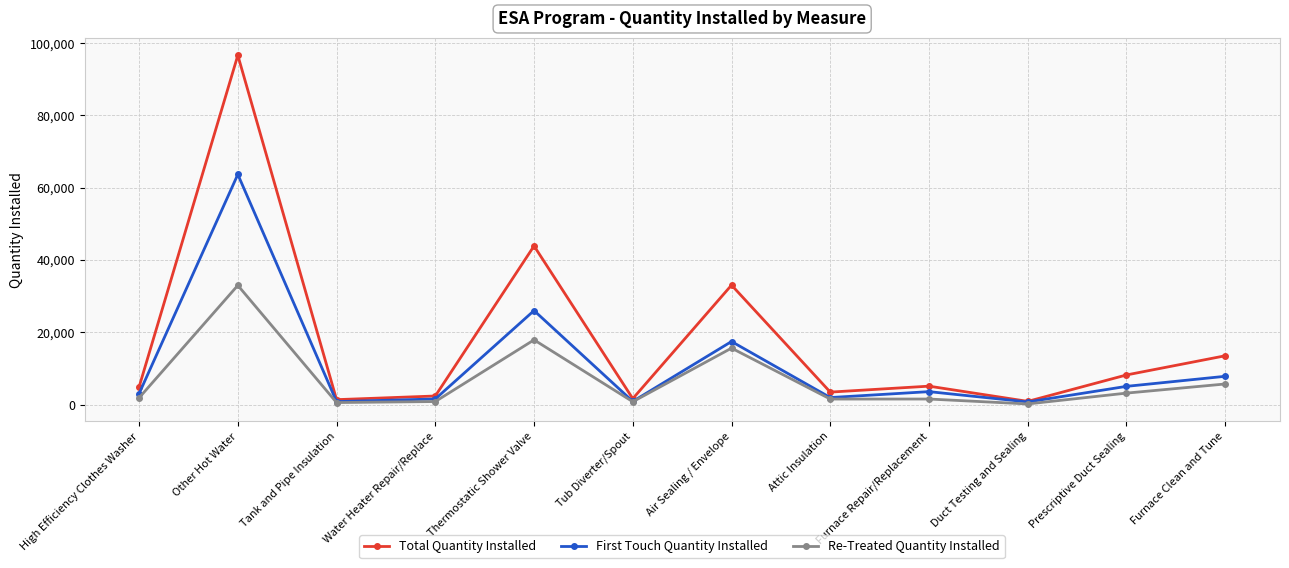

Read the Total Quantity Installed value at Other Hot Water.

96658